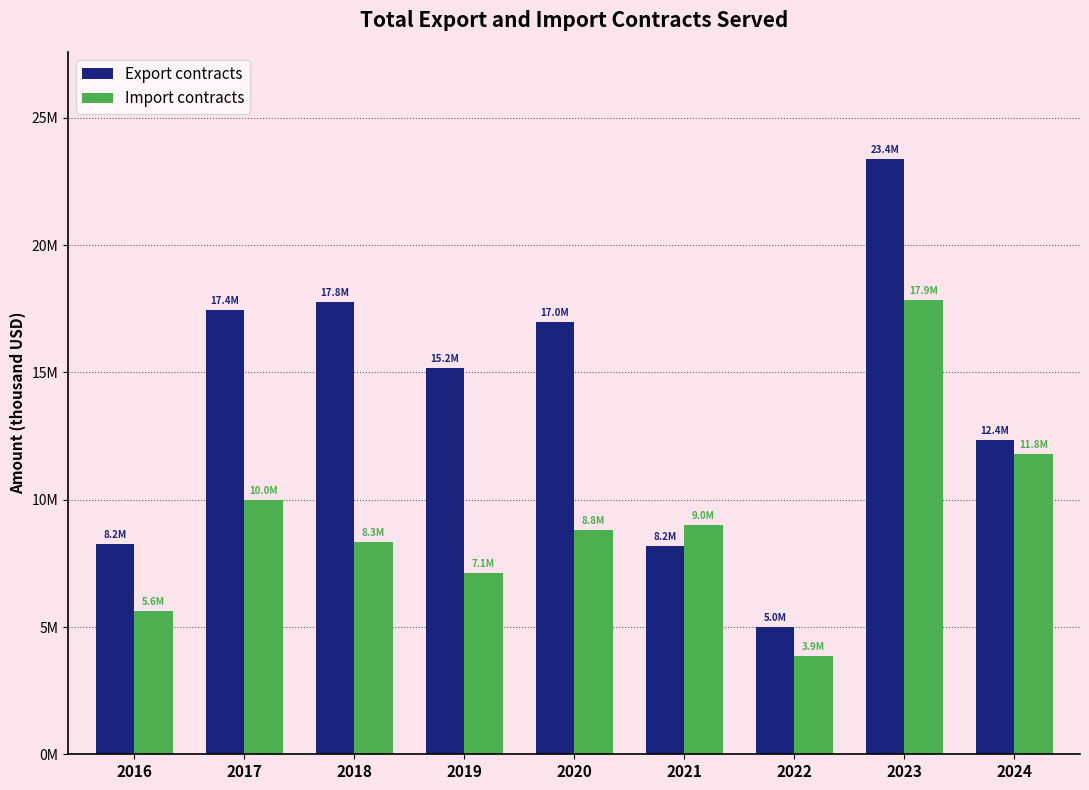

List the labels in order of Export contracts value, smallest first.

2022, 2021, 2016, 2024, 2019, 2020, 2017, 2018, 2023